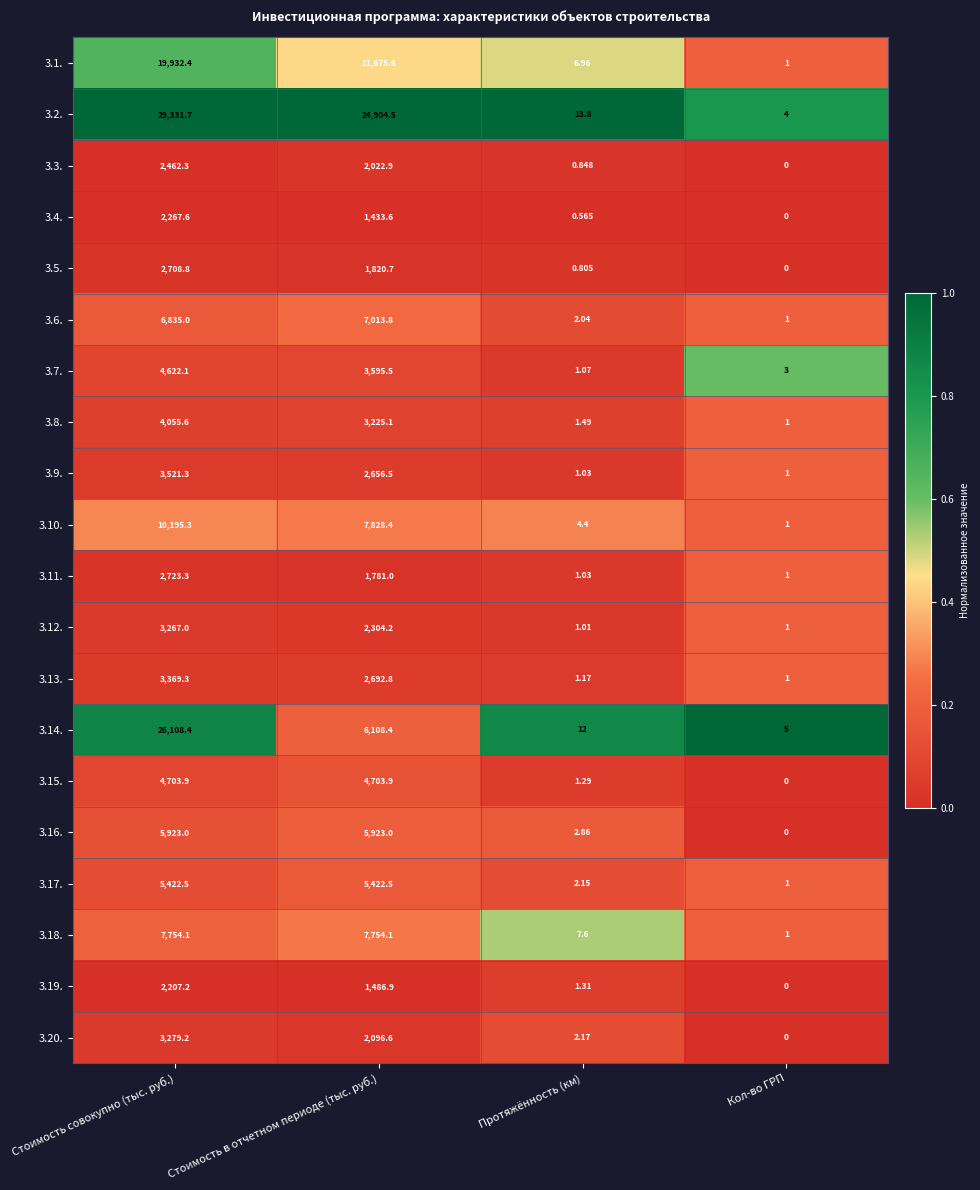

At which label does 3.2. reach its peak?

Стоимость совокупно (тыс. руб.)